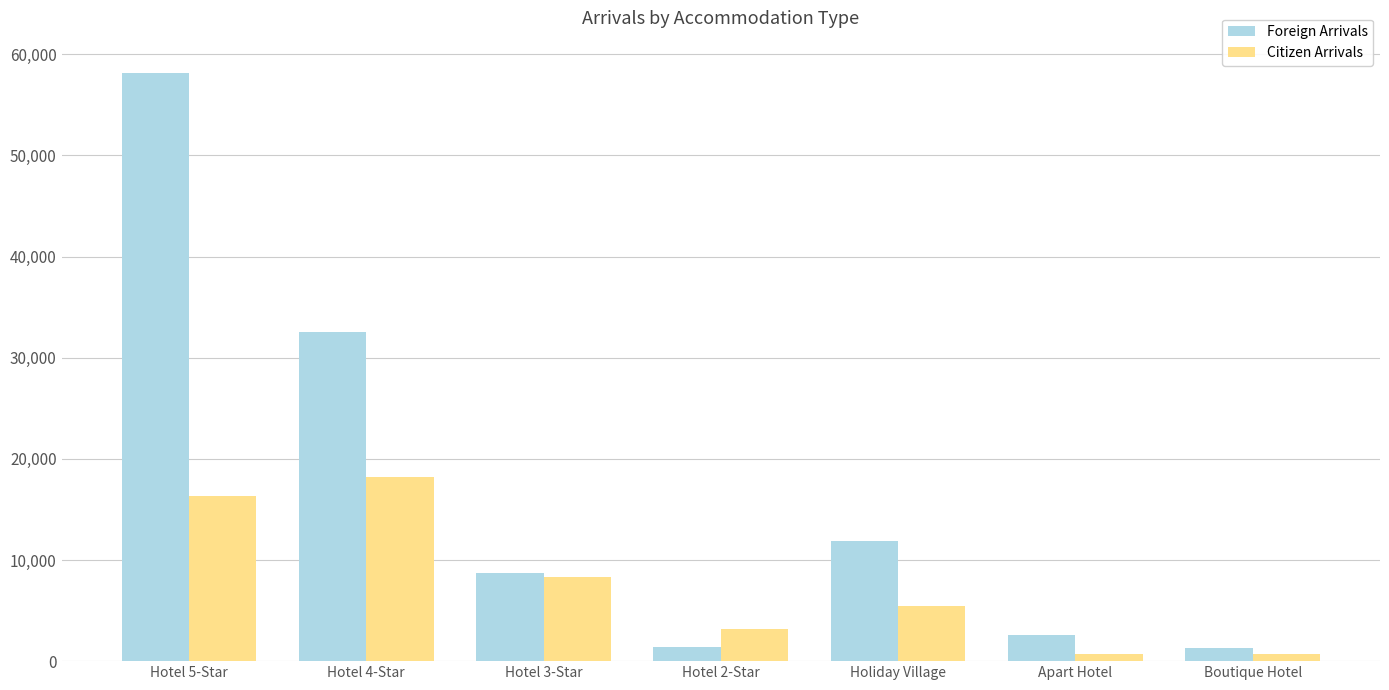

What are all the series names shown in the legend?

Foreign Arrivals, Citizen Arrivals